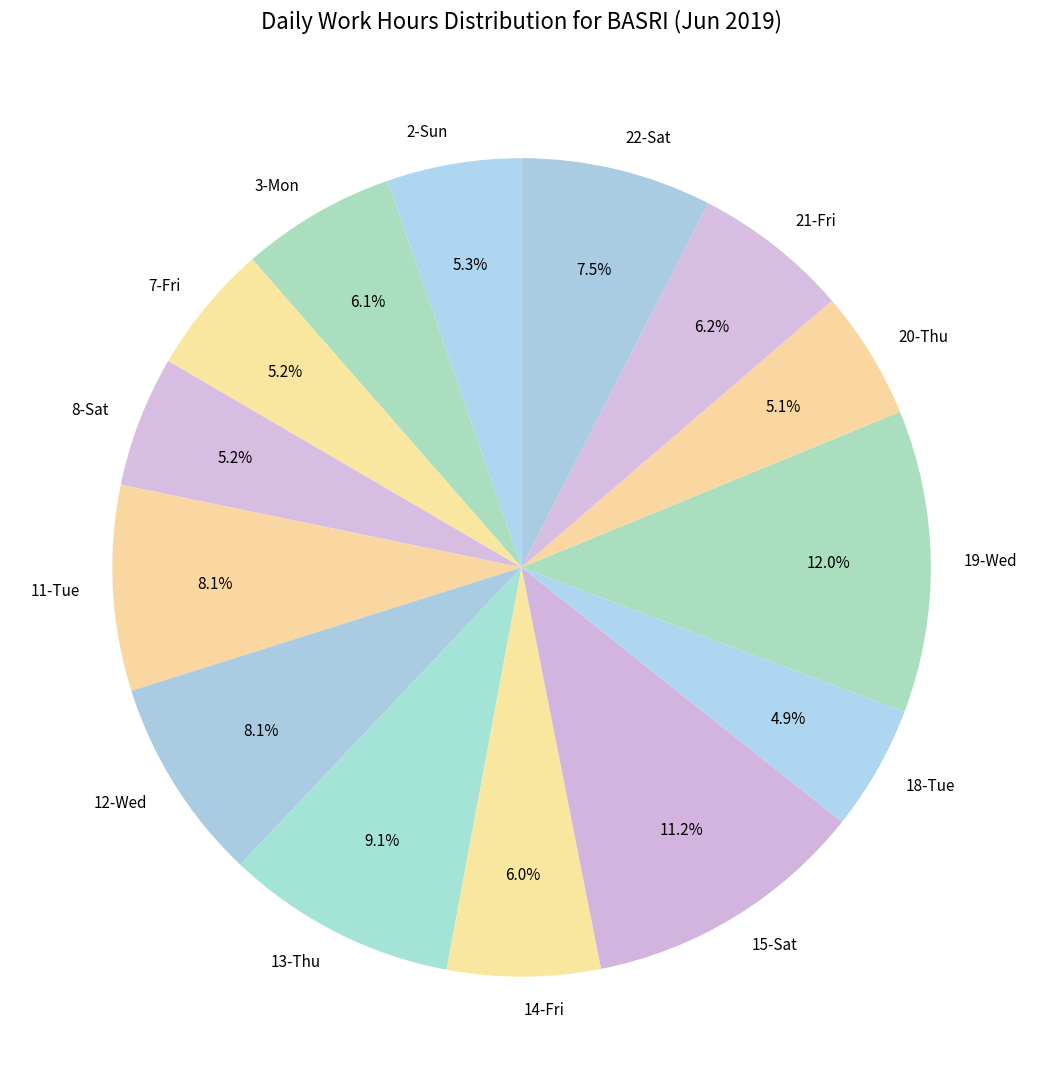

What percentage is NOT represented by 21-Fri?

93.8%